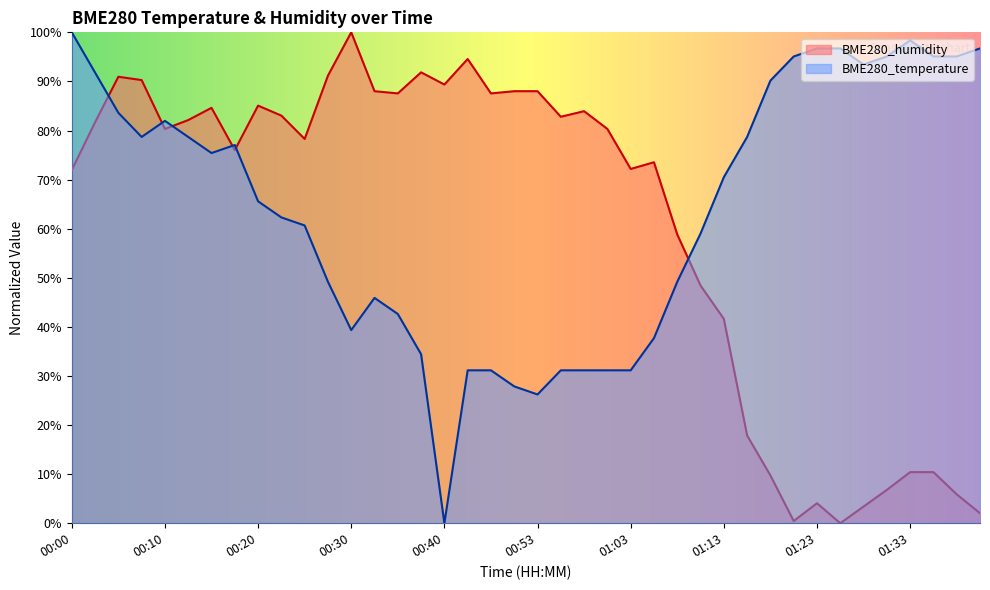

Between 01:13 and 01:00, which is larger?

01:13